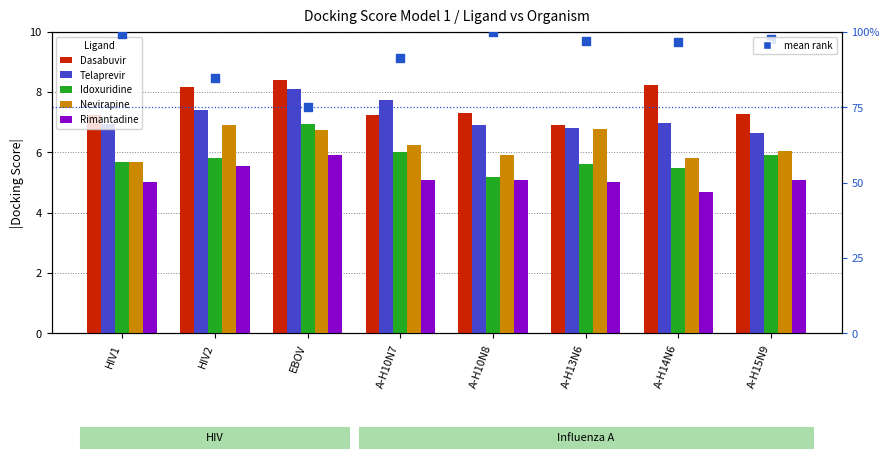

Which series reaches the minimum Y coordinate?

Rimantadine